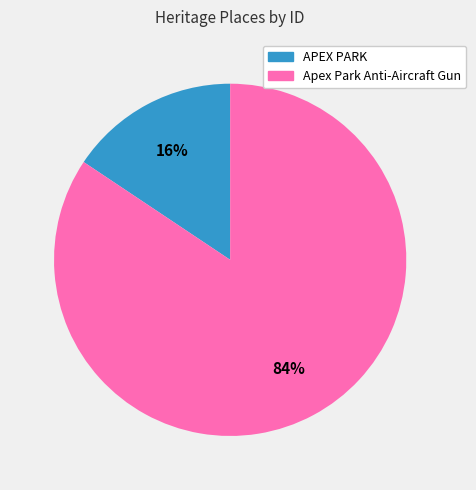

What is the smallest slice in the pie chart?

APEX PARK